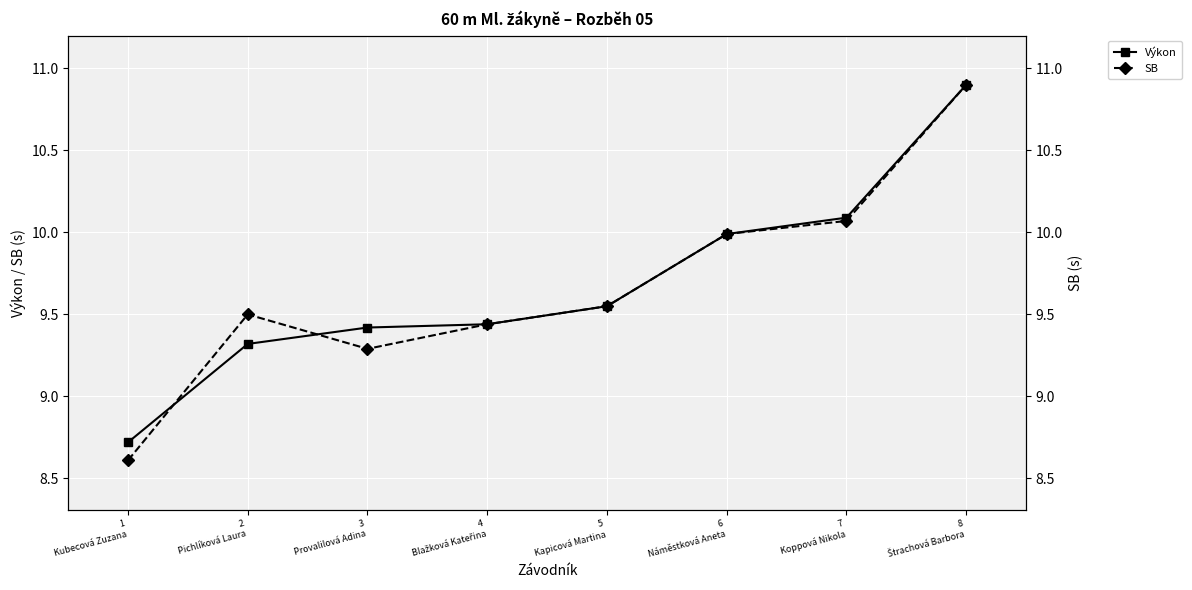

Which series has the largest total across all categories?

Výkon